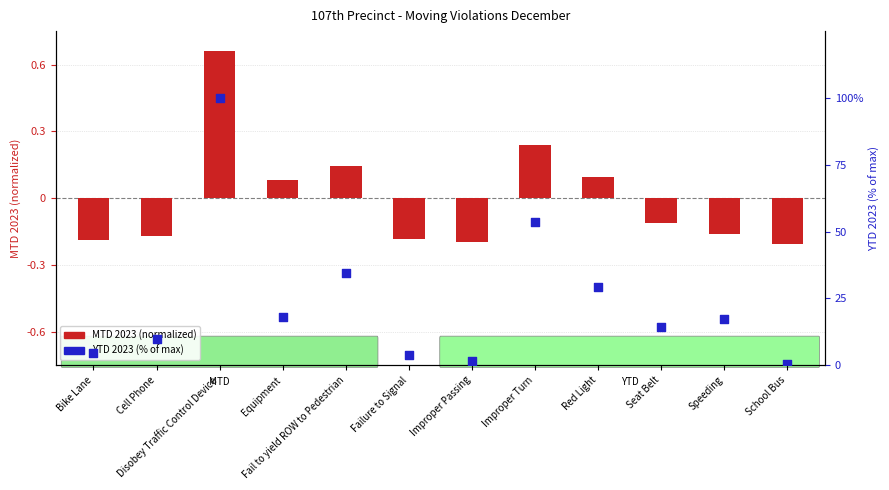

At how many categories does at least one series exceed 25?

4